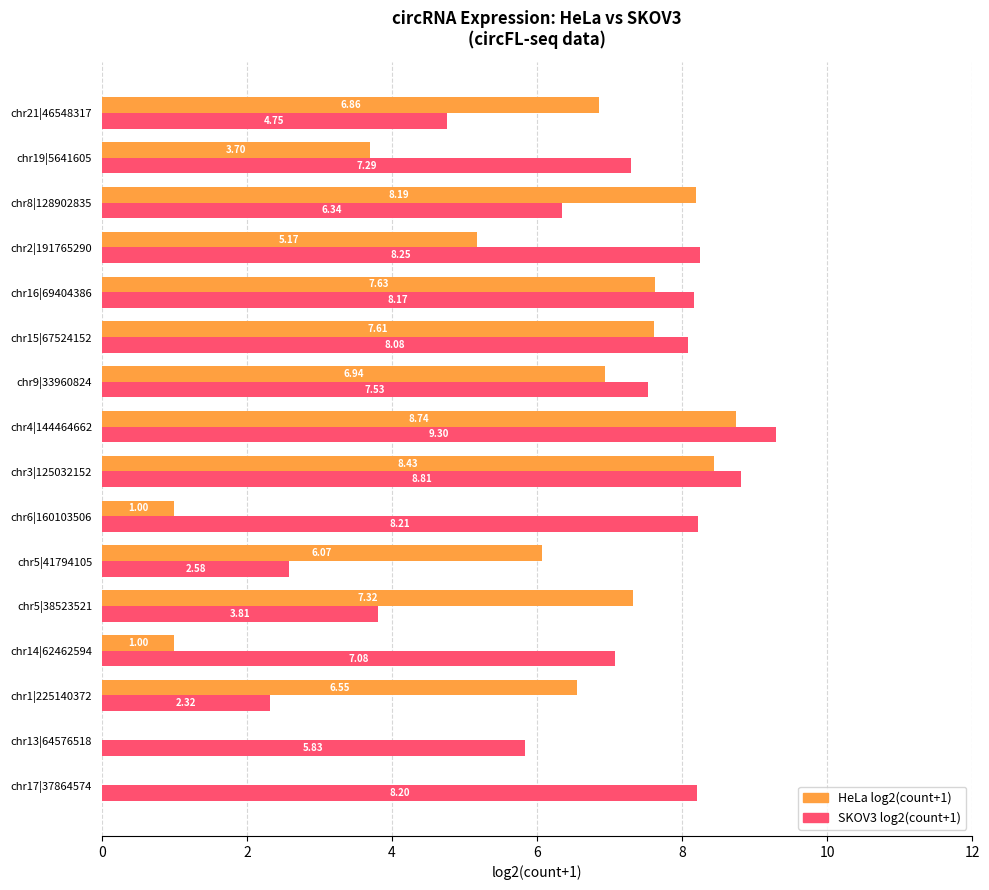

How many distinct data groups are displayed?

2